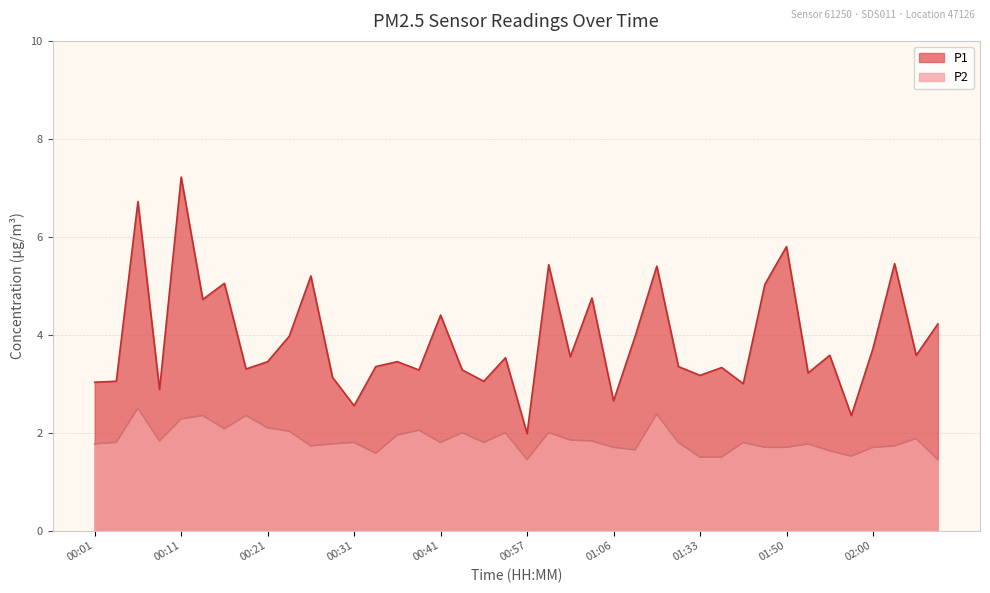

Which has a higher value, 01:50 or 01:09?

01:50